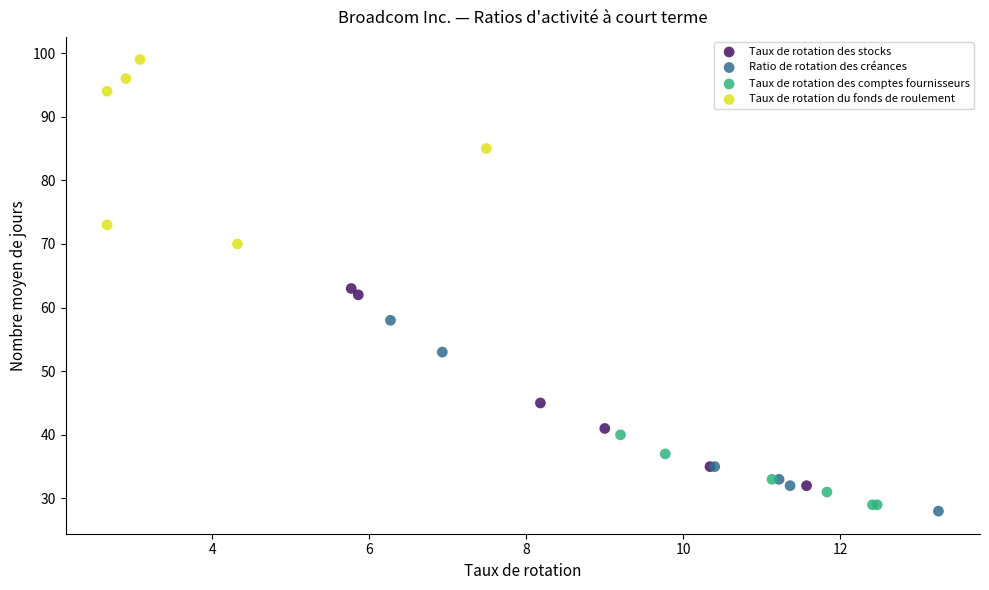

What are all the series names shown in the legend?

Taux de rotation des stocks, Ratio de rotation des créances, Taux de rotation des comptes fournisseurs, Taux de rotation du fonds de roulement